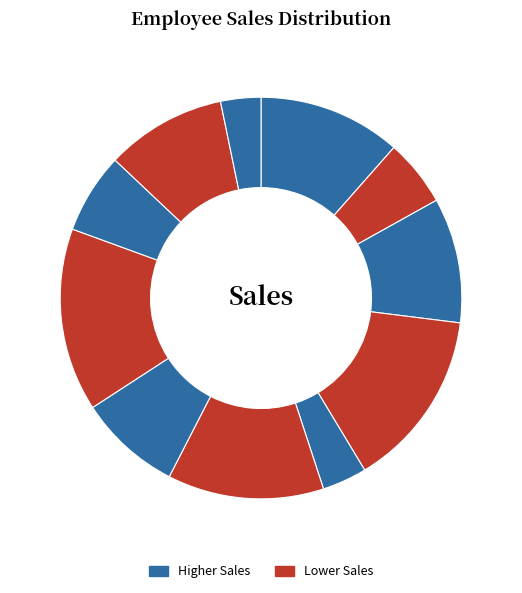

How many slices are in this pie chart?

11